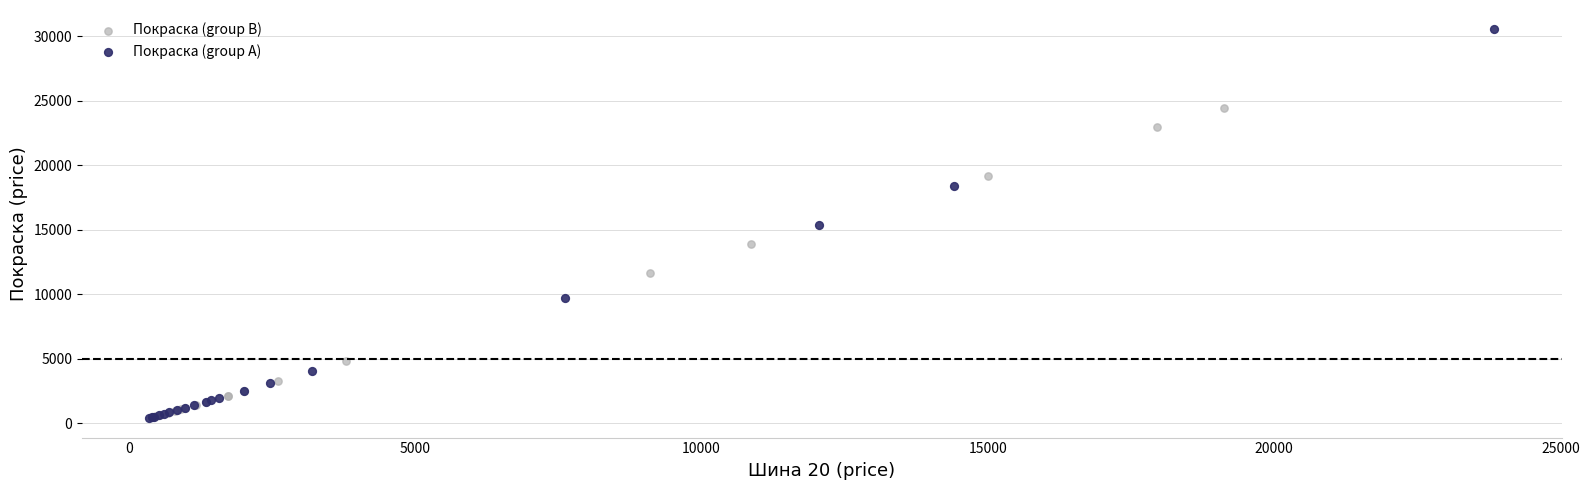

Which series reaches the maximum Y coordinate?

Покраска (group A)